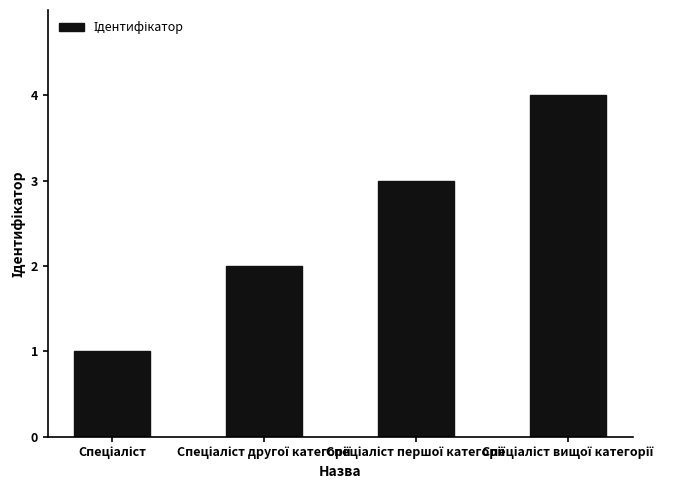

What is the greatest value displayed?

4